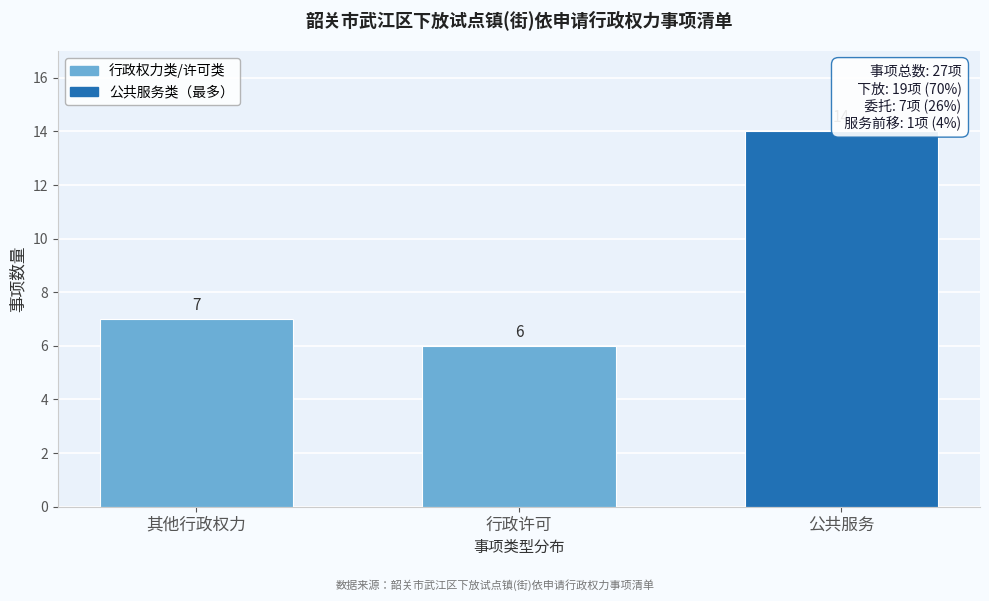

Reading right to left, transcribe all the data shown in this chart.

公共服务=14	行政许可=6	其他行政权力=7